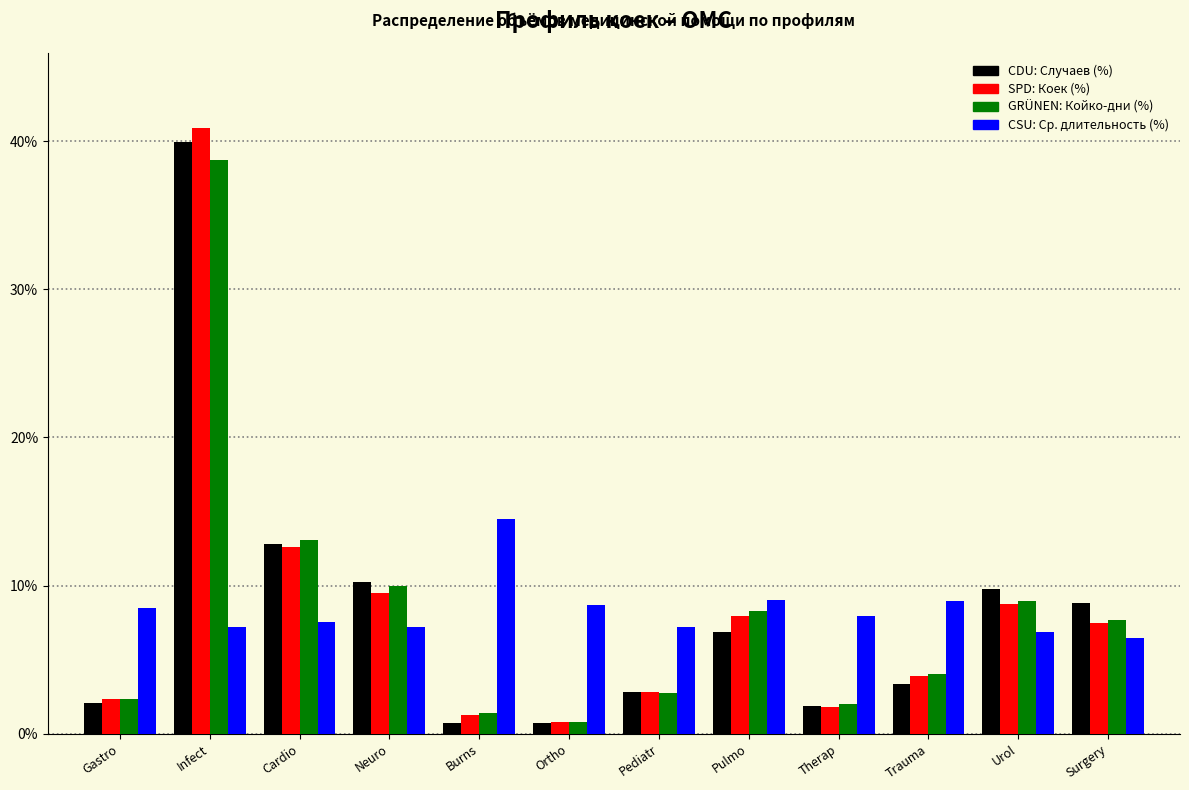

What is the greatest value displayed?

40.9